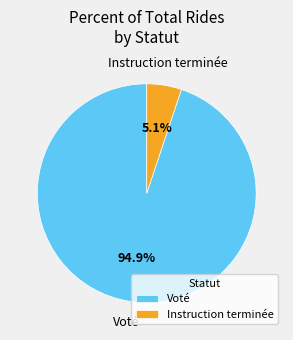

To the nearest percent, what is the difference between the largest and smallest slice percentages?

90%